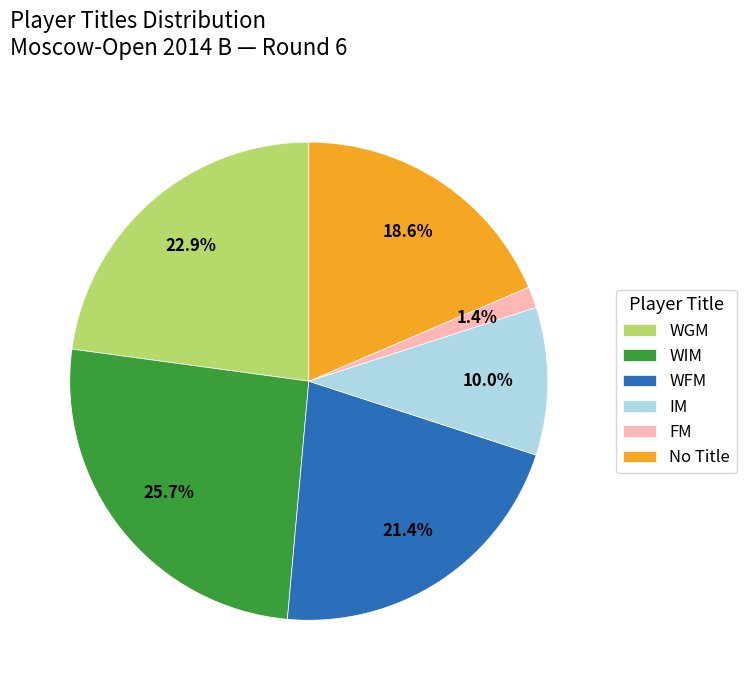

Which category has the smallest portion of the pie?

FM